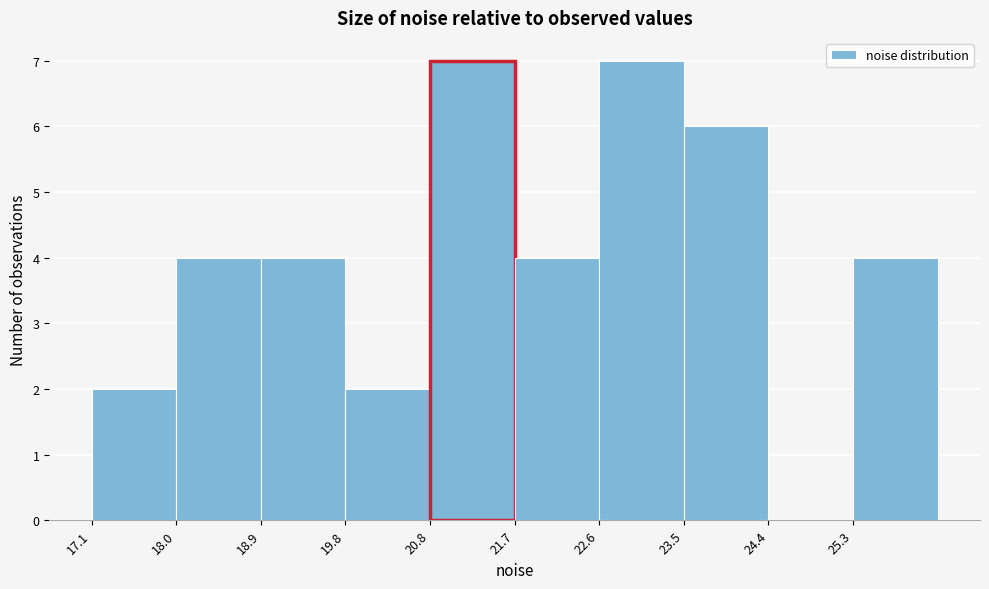

Reading left to right, transcribe this chart: for each bar, give the range it covers on the x-axis and its height. Neither the bar edges nor the heights are printed on the chart, so give them approximately, as read against the axes.

17.1 to 18.0: 2
18.0 to 18.9: 4
18.9 to 19.8: 4
19.8 to 20.8: 2
20.8 to 21.7: 7
21.7 to 22.6: 4
22.6 to 23.5: 7
23.5 to 24.4: 6
24.4 to 25.3: 0
25.3 to 26.2: 4